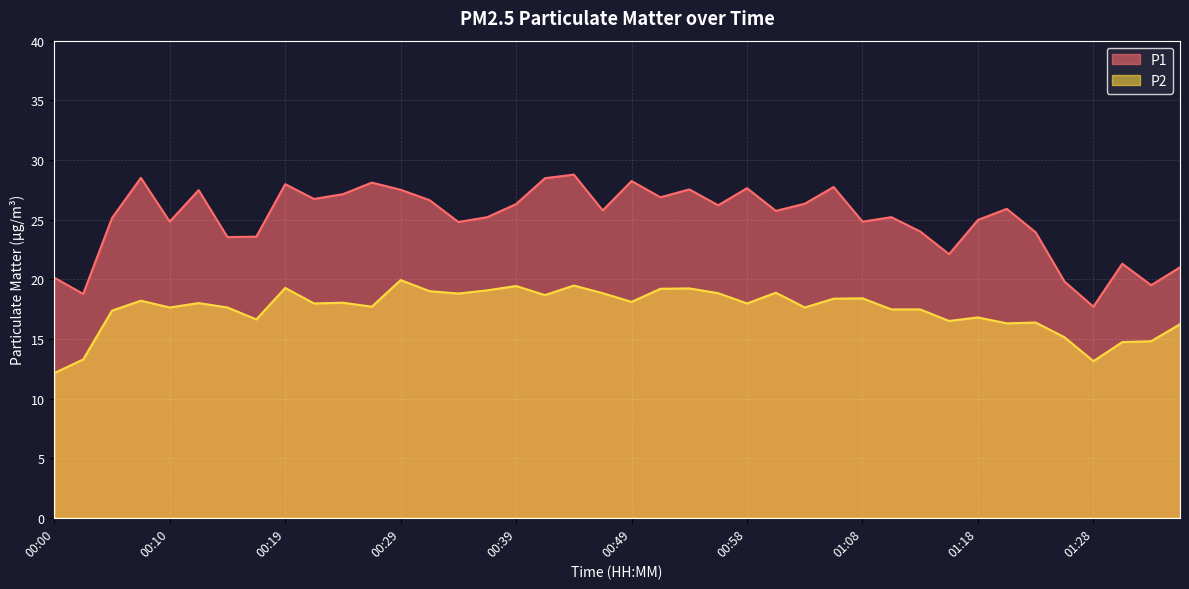

What is the value of the P2 point at the 26th from the left?

18.9